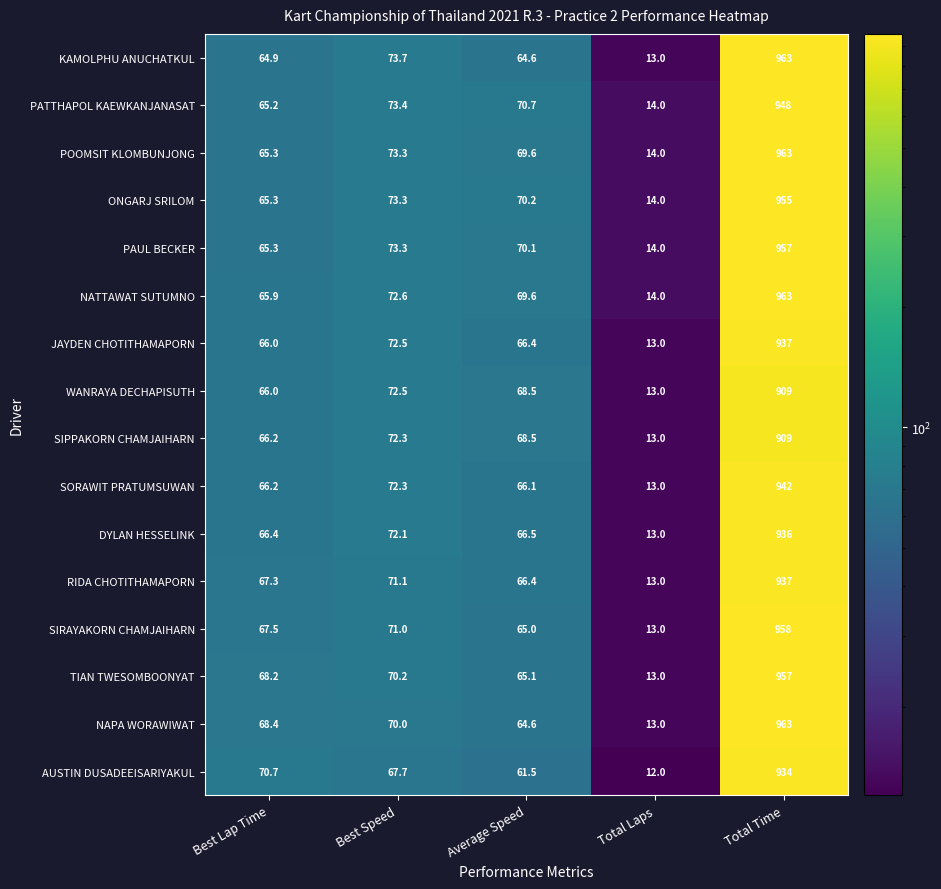

What is the highest value of the DYLAN HESSELINK series?

936.0